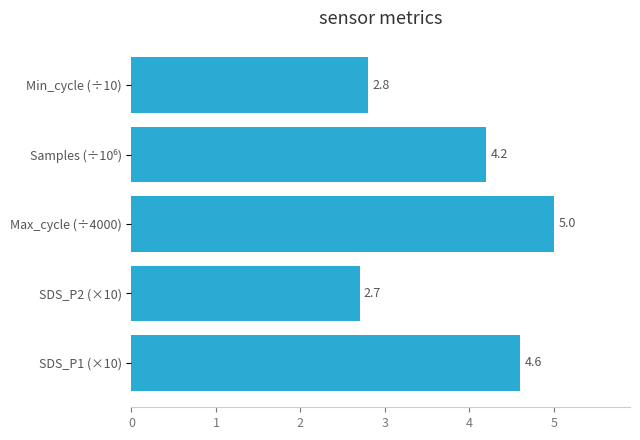

What is the difference between the maximum and second lowest values?

2.2